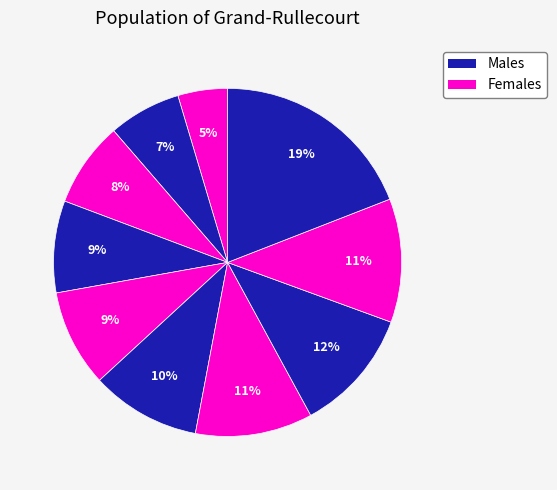

How many slices are in this pie chart?

10